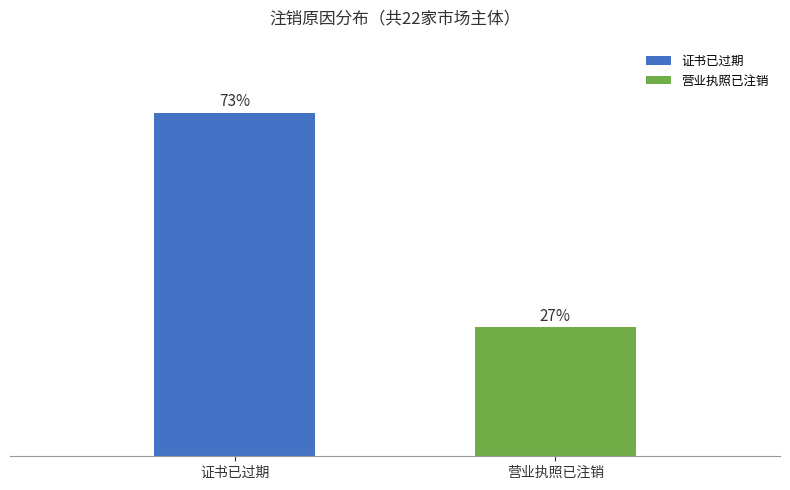

Reading right to left, extract all data points from this chart.

营业执照已注销=6	证书已过期=16